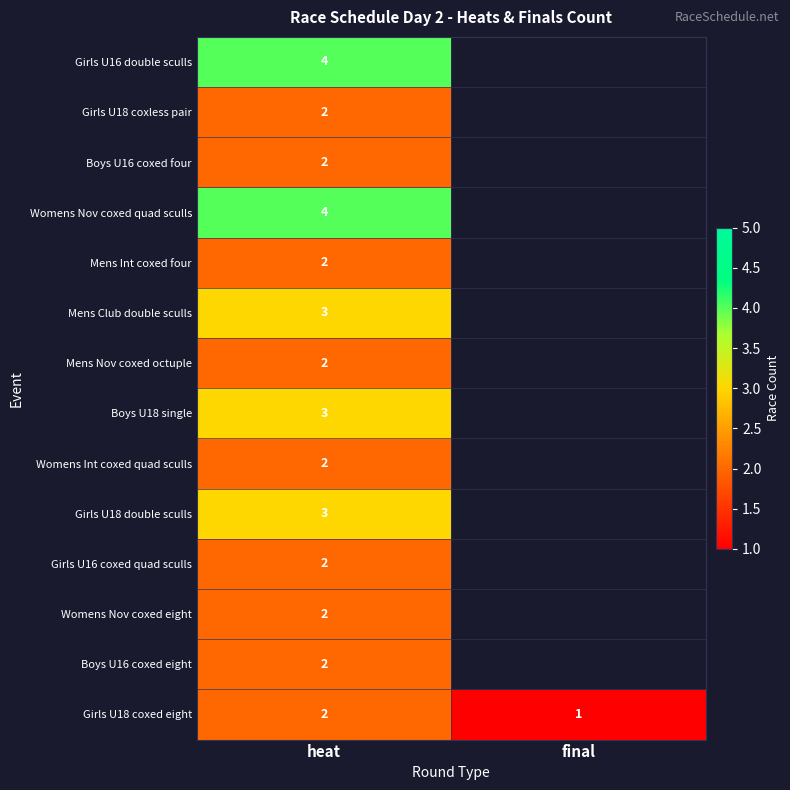

What is the total value across all series at heat?

35